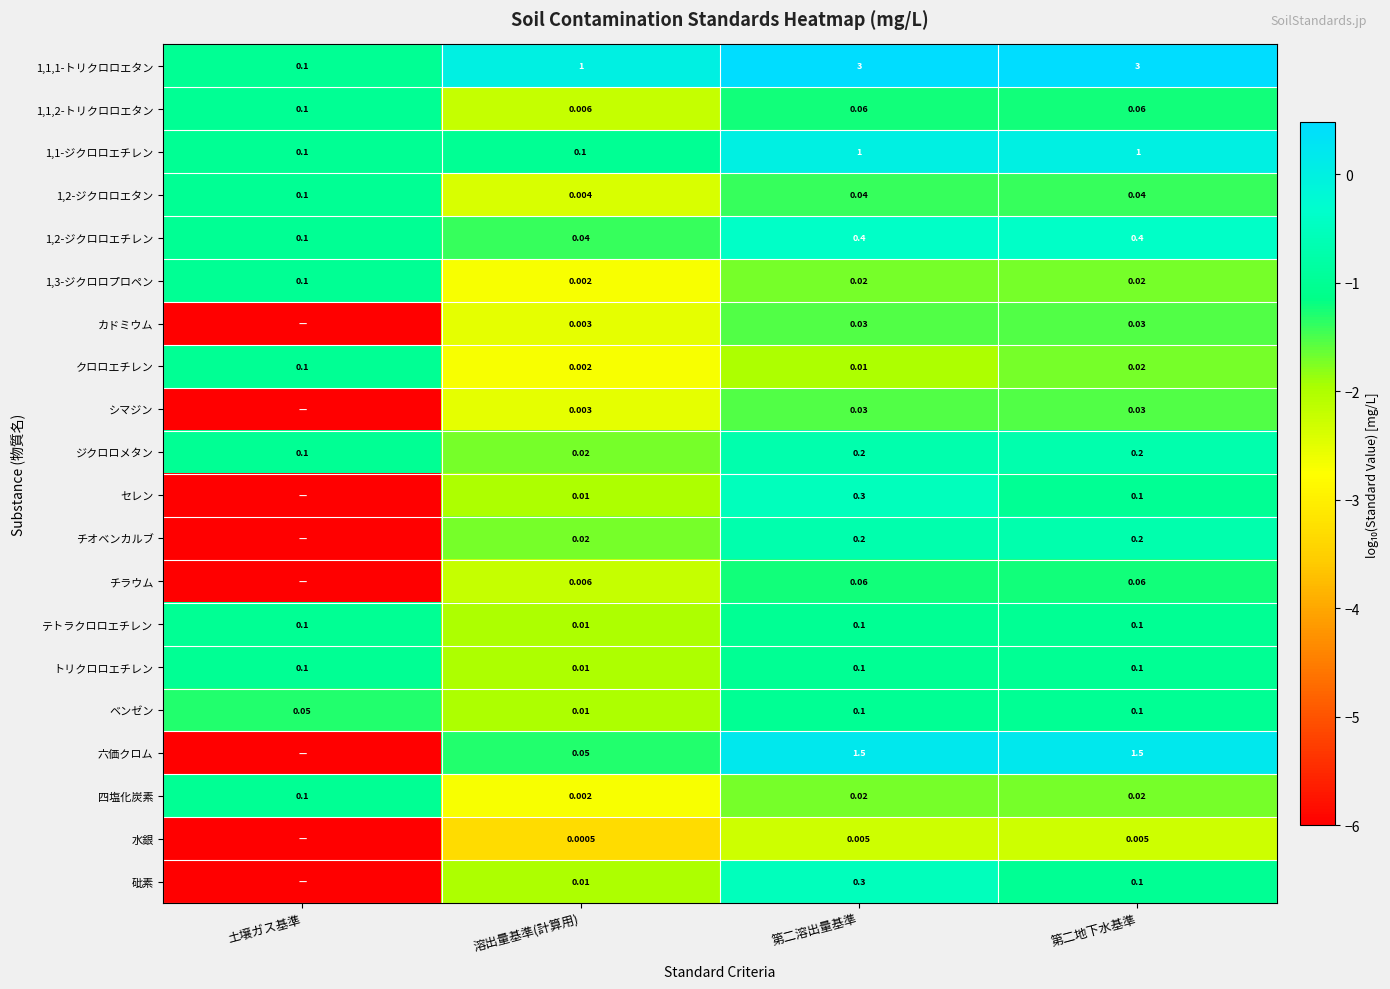

Count the number of categories in the chart.

4